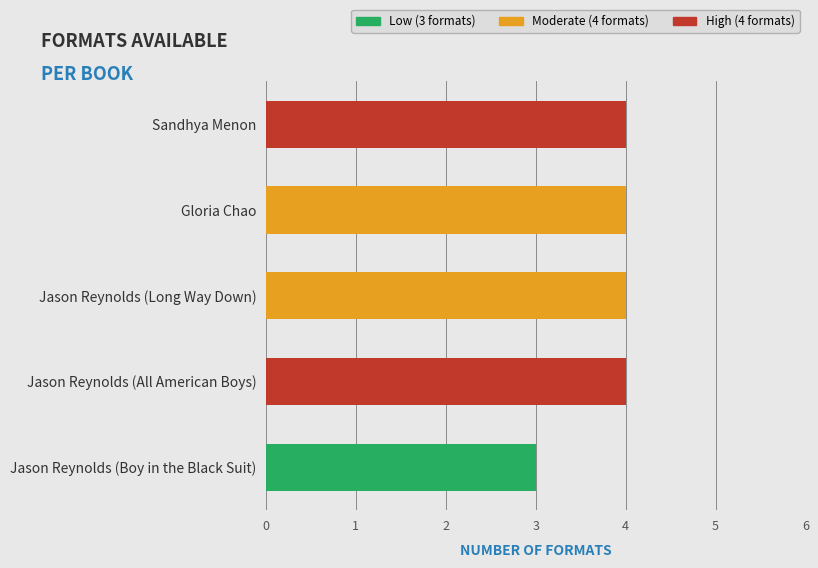

Is it true that the value at Sandhya Menon is 7?

False